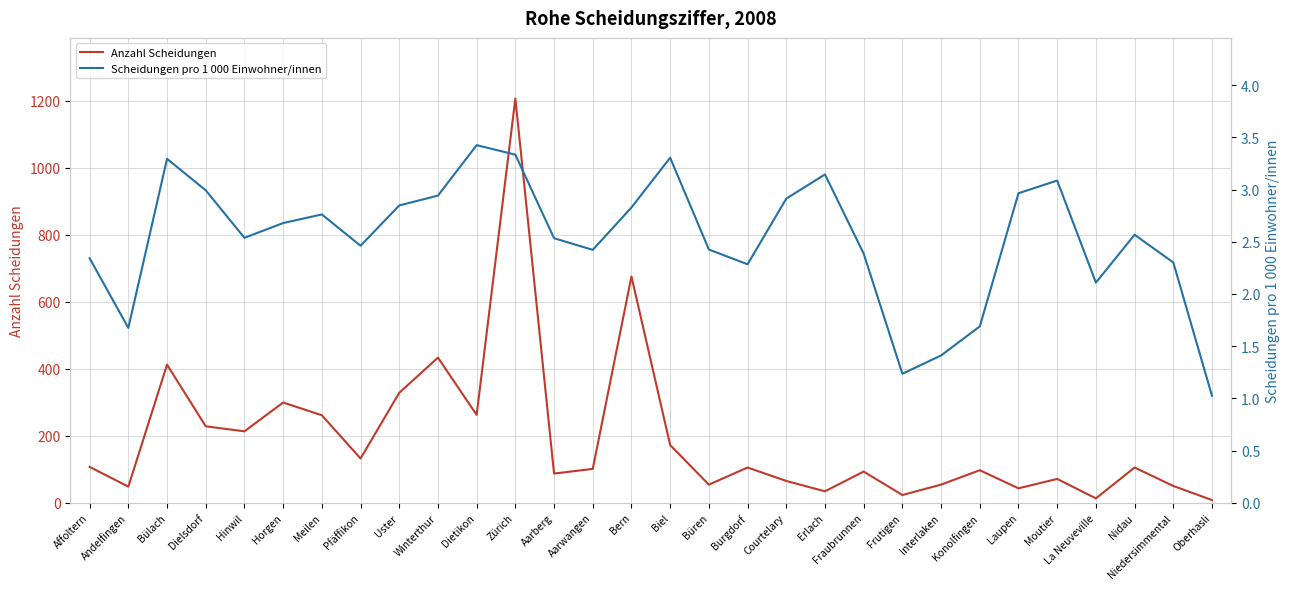

True or false: Scheidungen pro 1 000 Einwohner/innen and Anzahl Scheidungen intersect in this chart.

False